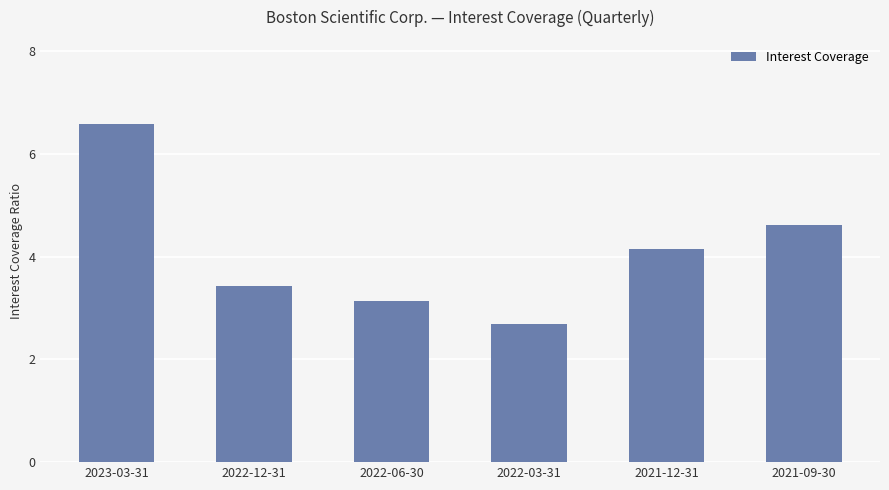

What is the smallest value displayed?

2.7